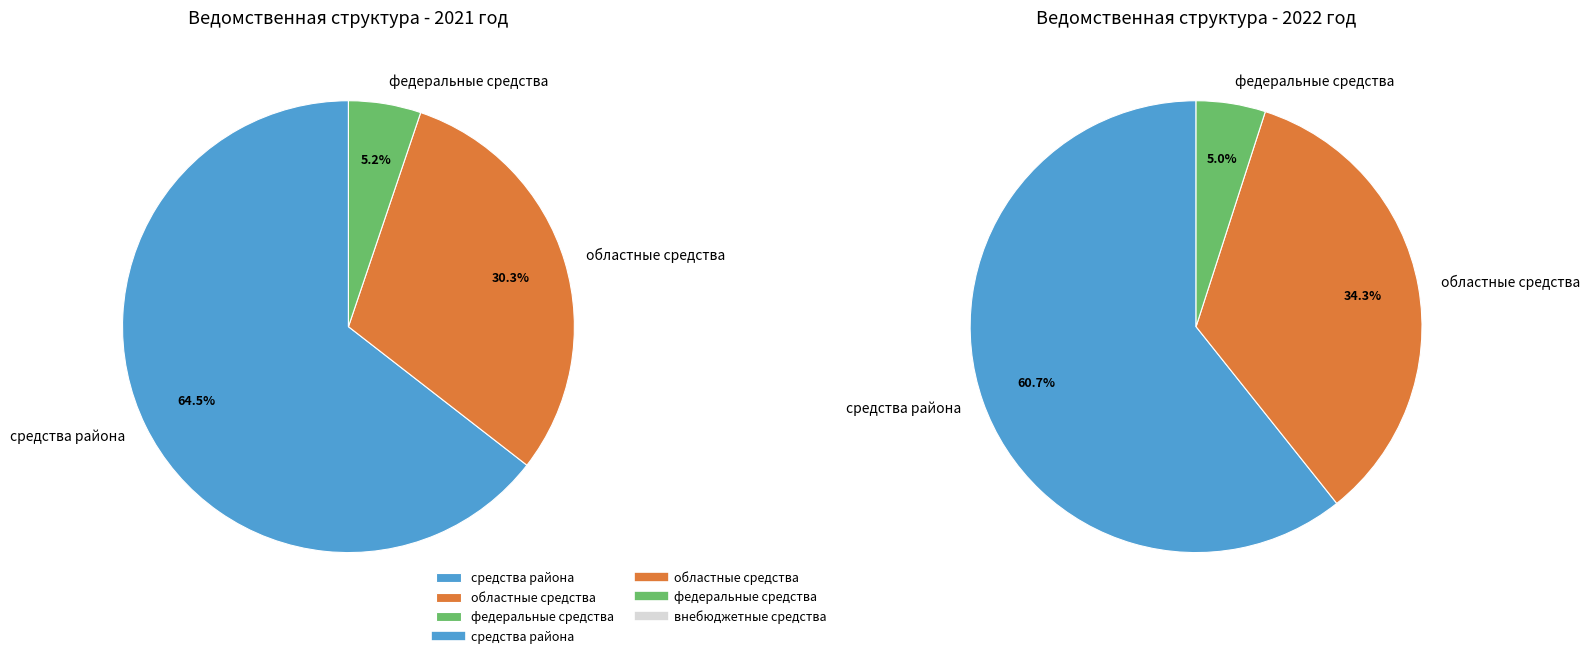

Does федеральные средства account for over 50% of the chart?

No